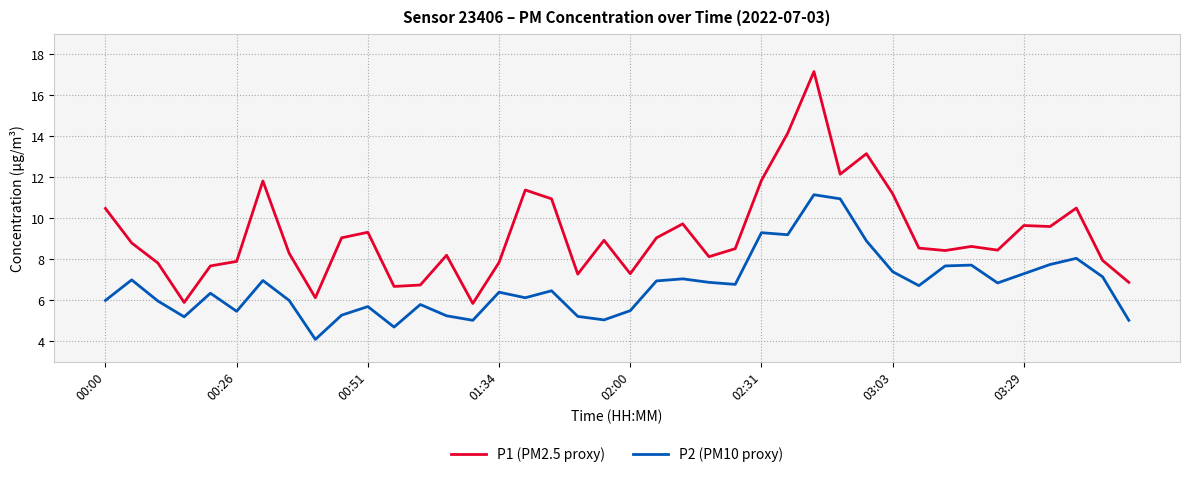

What is the difference between the maximum and minimum values in the P1 (PM2.5 proxy) series?

11.3